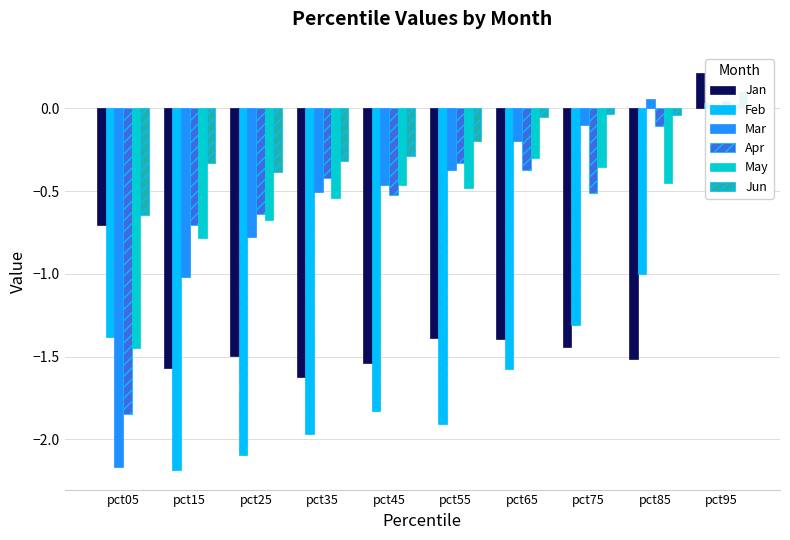

Is it true that Jan equals -1.4 at pct65?

True